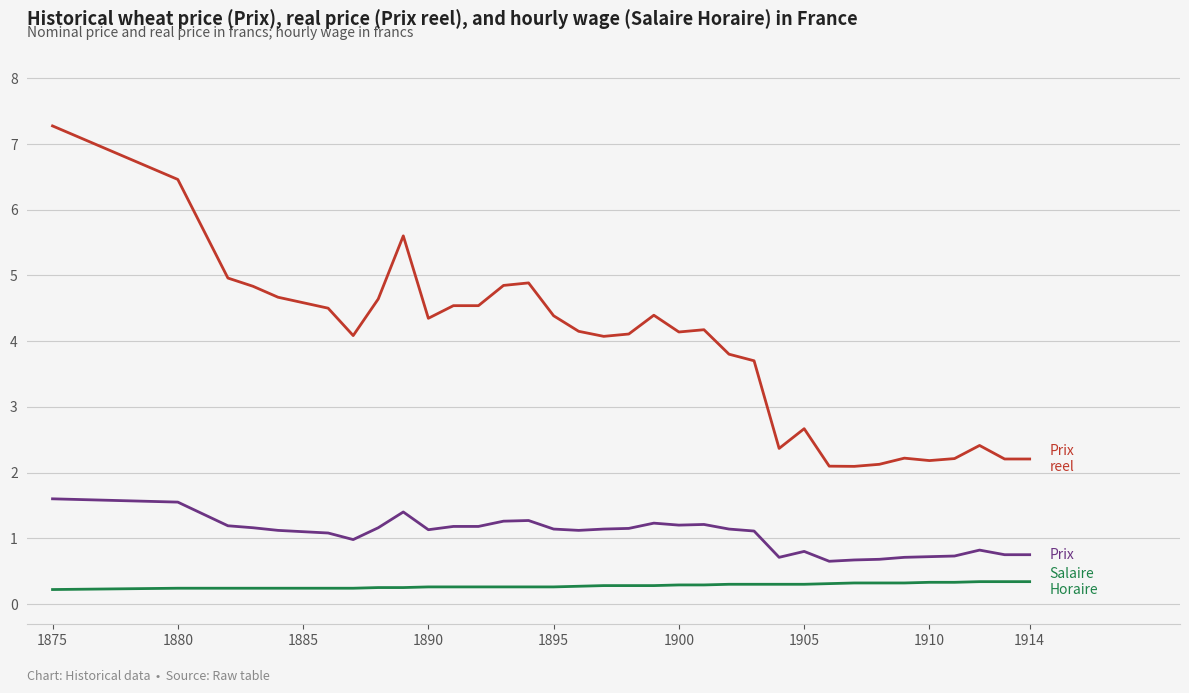

How many lines are shown in the chart?

3